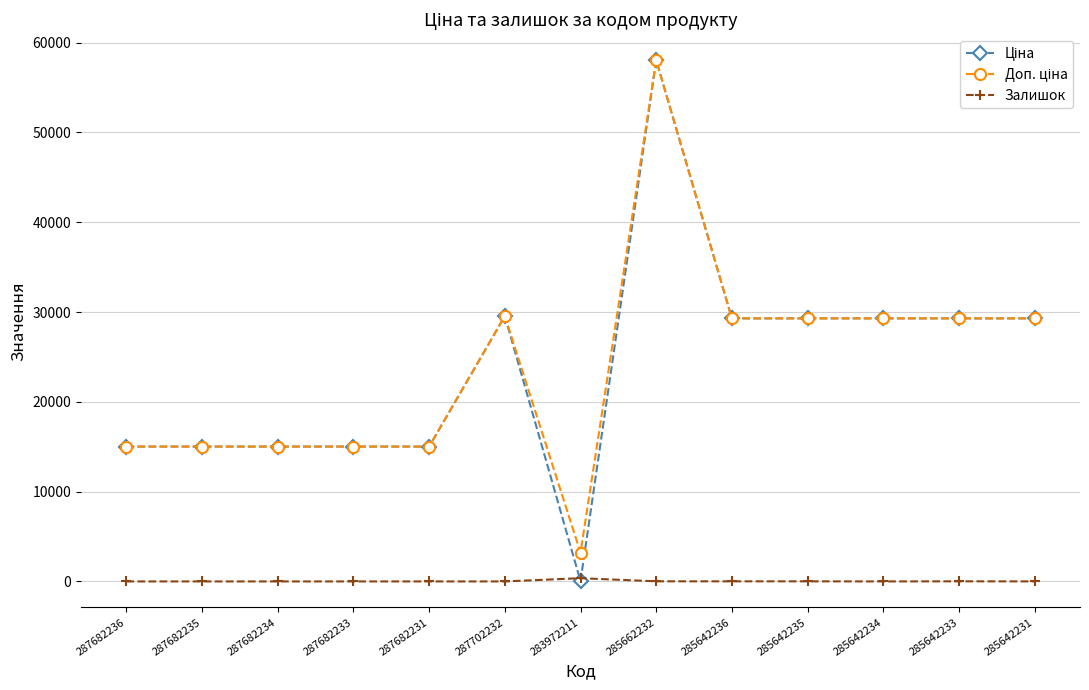

At which category is the sum across all series the highest?

285662232